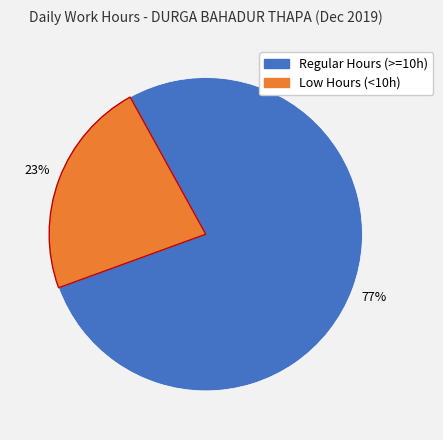

Is there a majority slice in this chart?

Yes